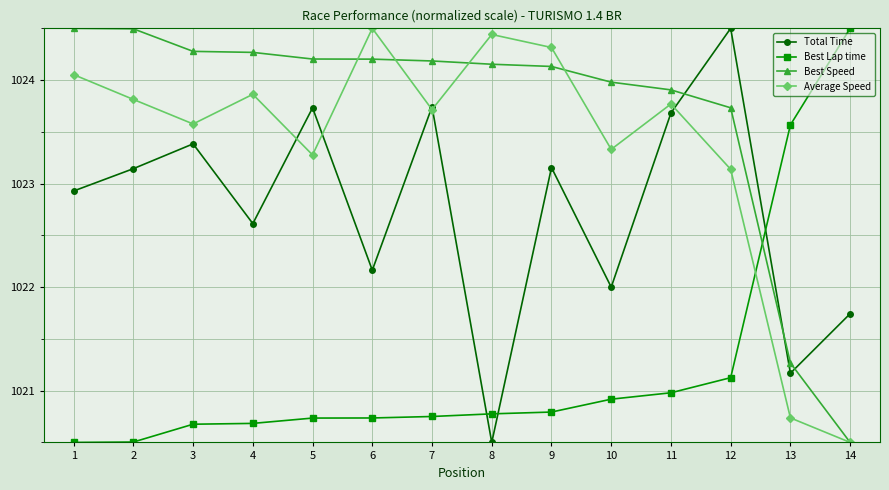

How many times do Total Time and Best Lap time cross each other?

3